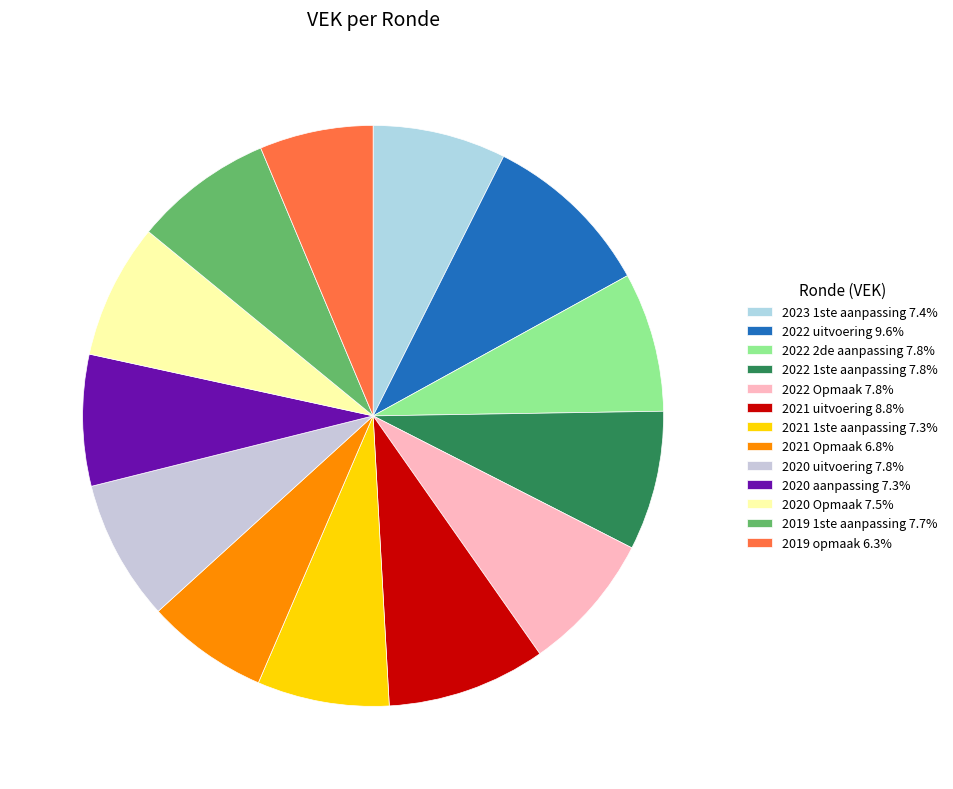

Which category has the biggest portion of the pie?

2022 uitvoering